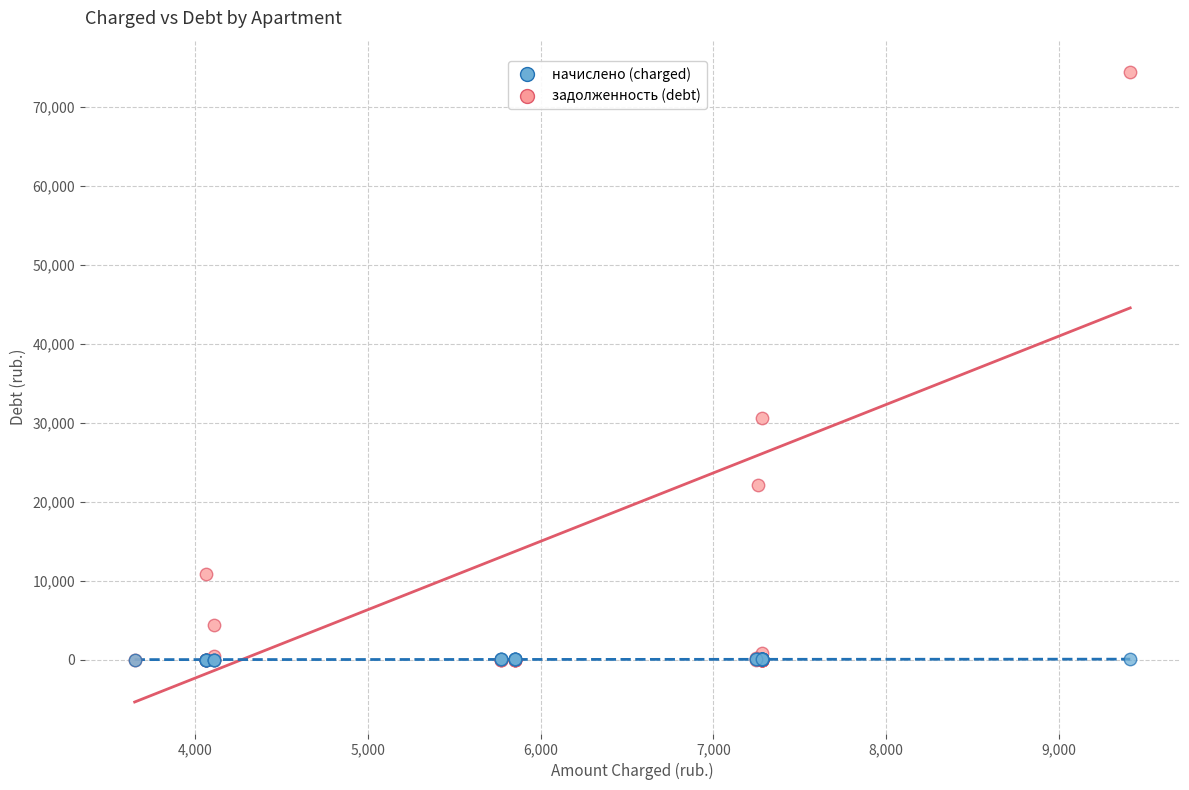

Which series has the widest spread of Y values?

задолженность (debt)